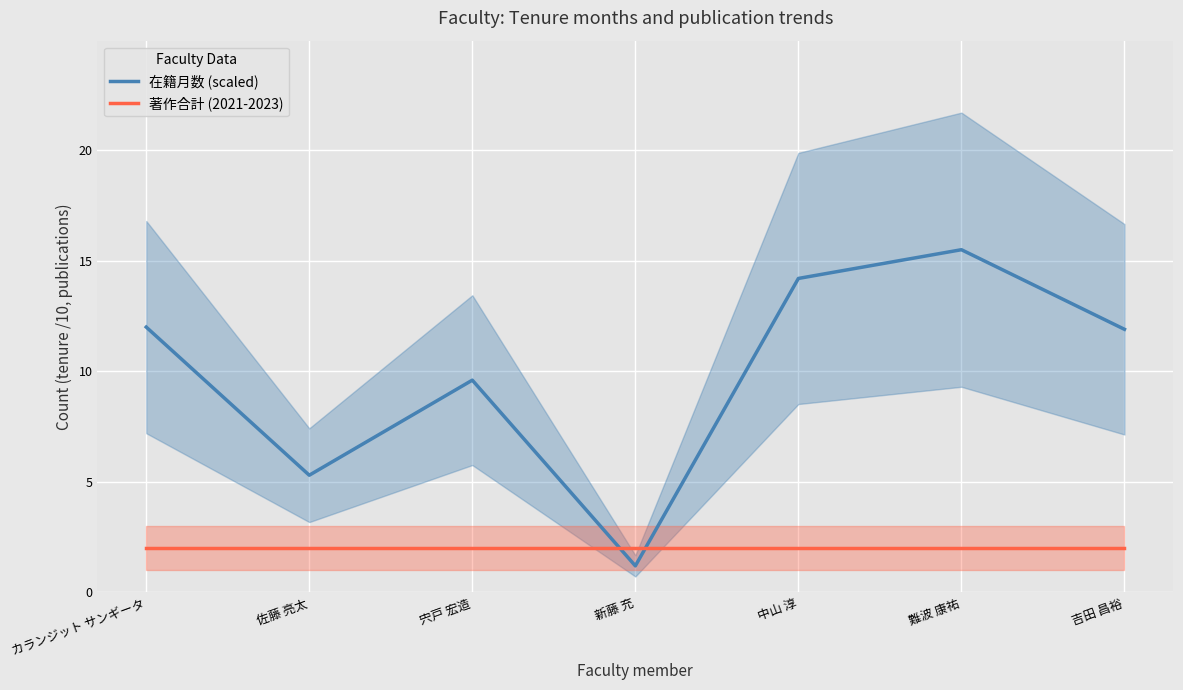

Does the chart display data point markers on the line(s)?

No